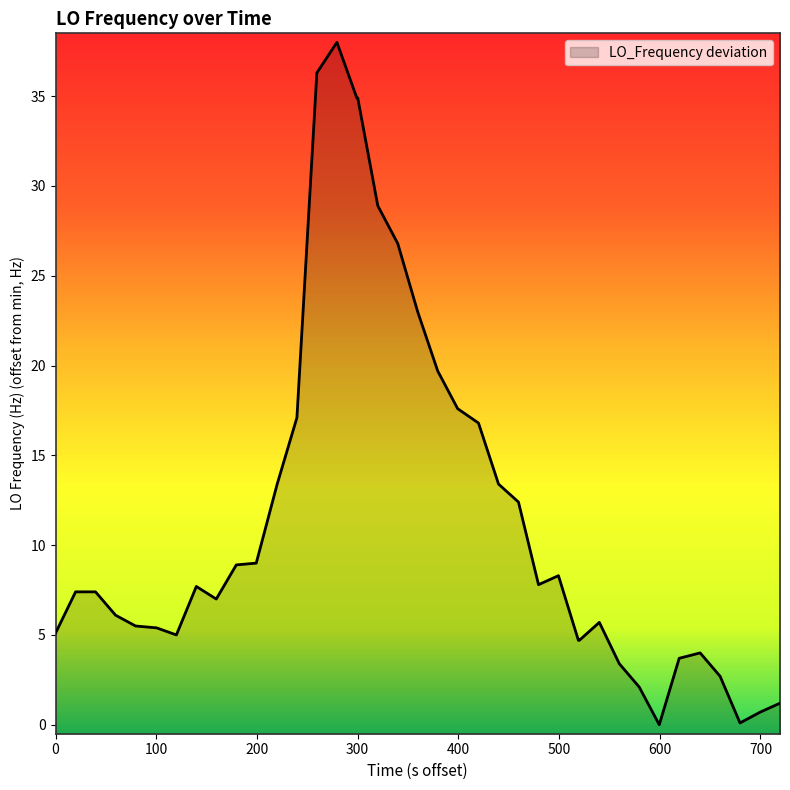

What is the maximum value shown in the chart?

38.0